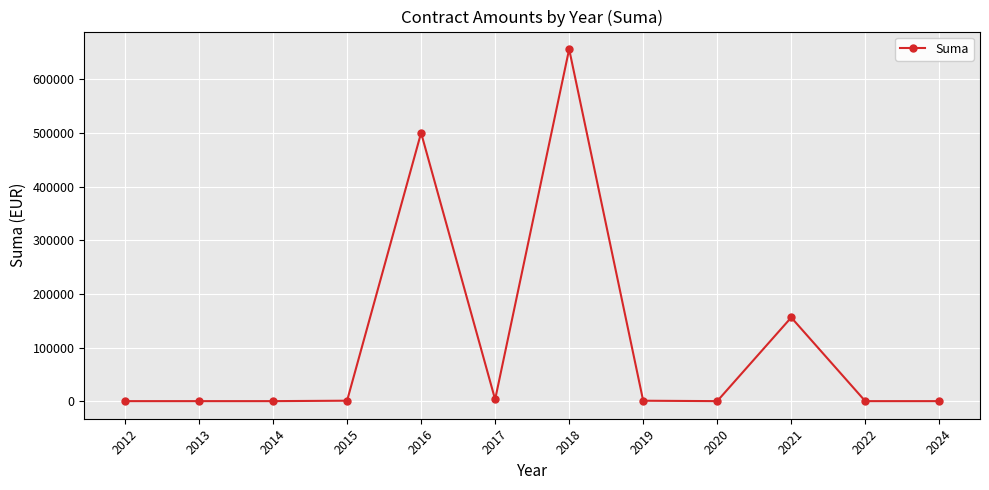

What is the value of the 10th point from the left?

156024.0